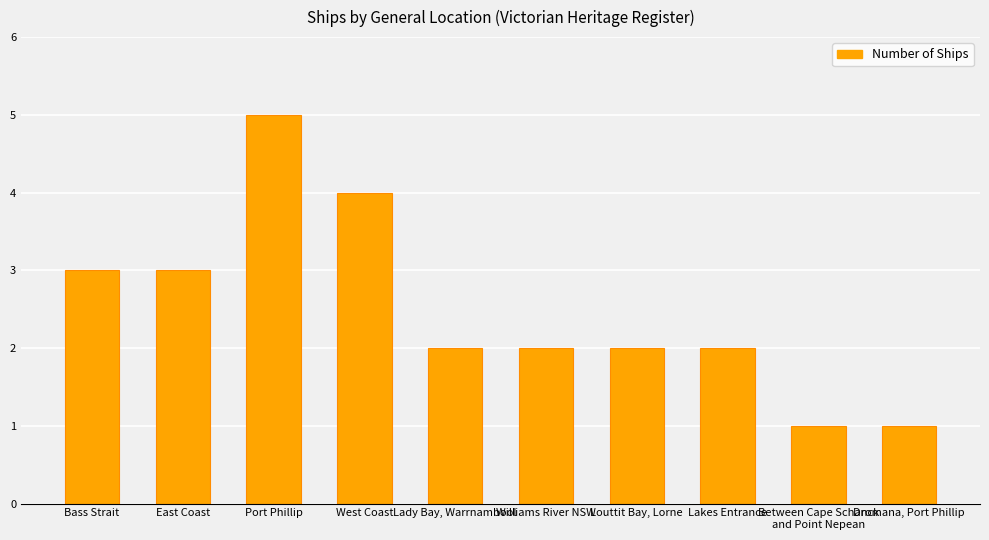

What is the sum of all values?

25